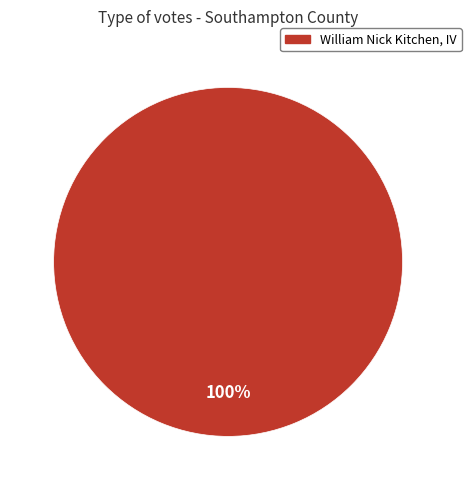

Is there any slice that represents more than half of the pie?

Yes